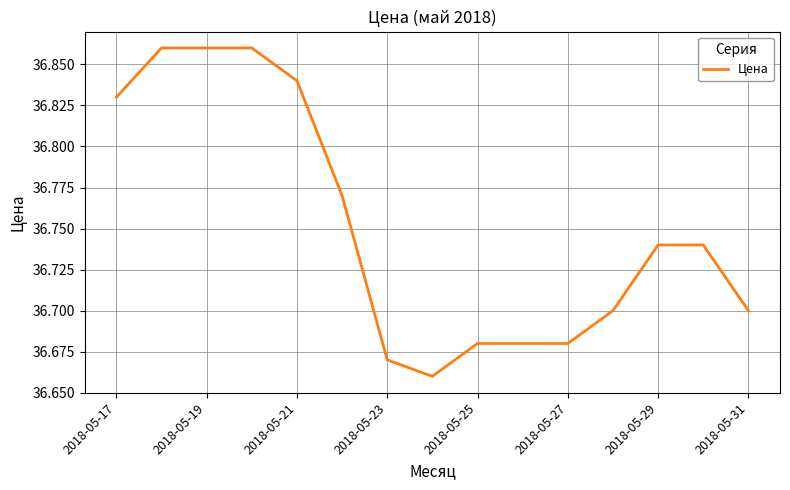

What is the smallest value displayed?

36.7